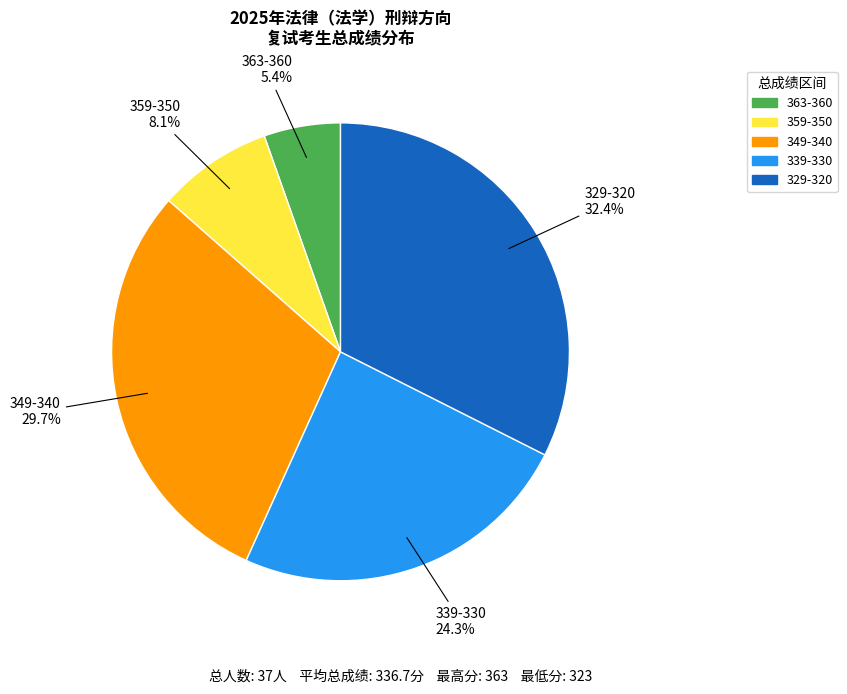

Does any single category account for the majority?

No